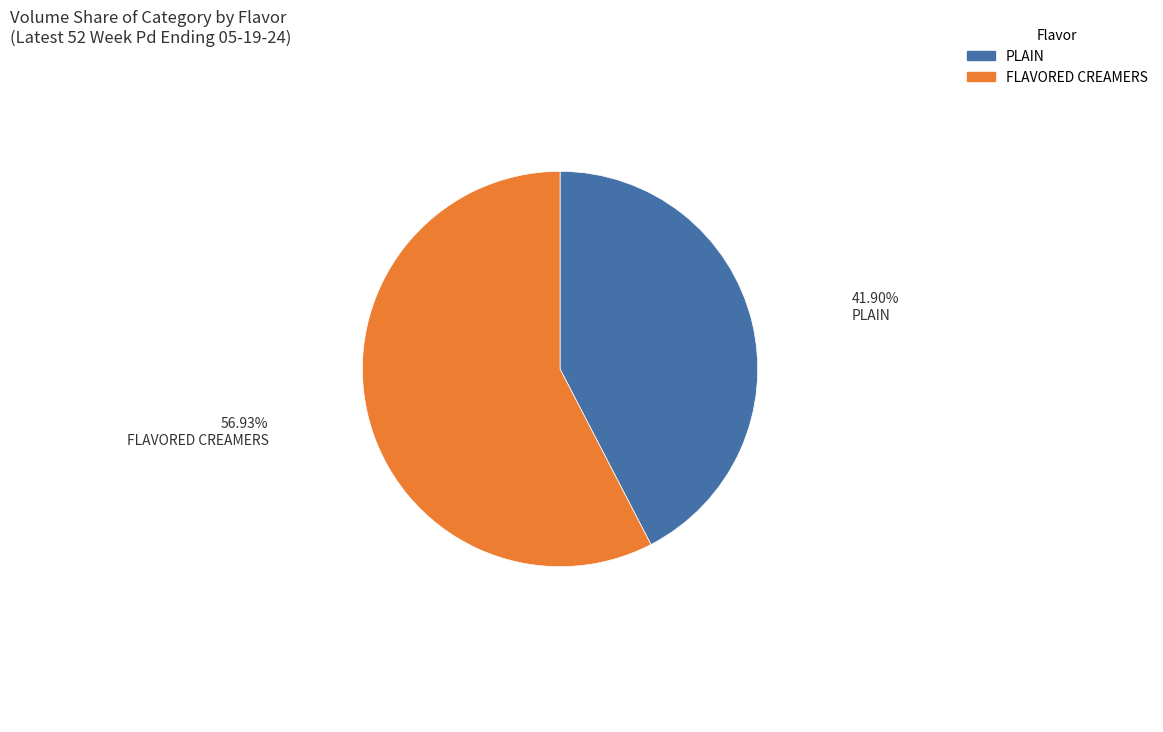

Is it true that CINNAMON/BLENDS is 0% of the pie?

True